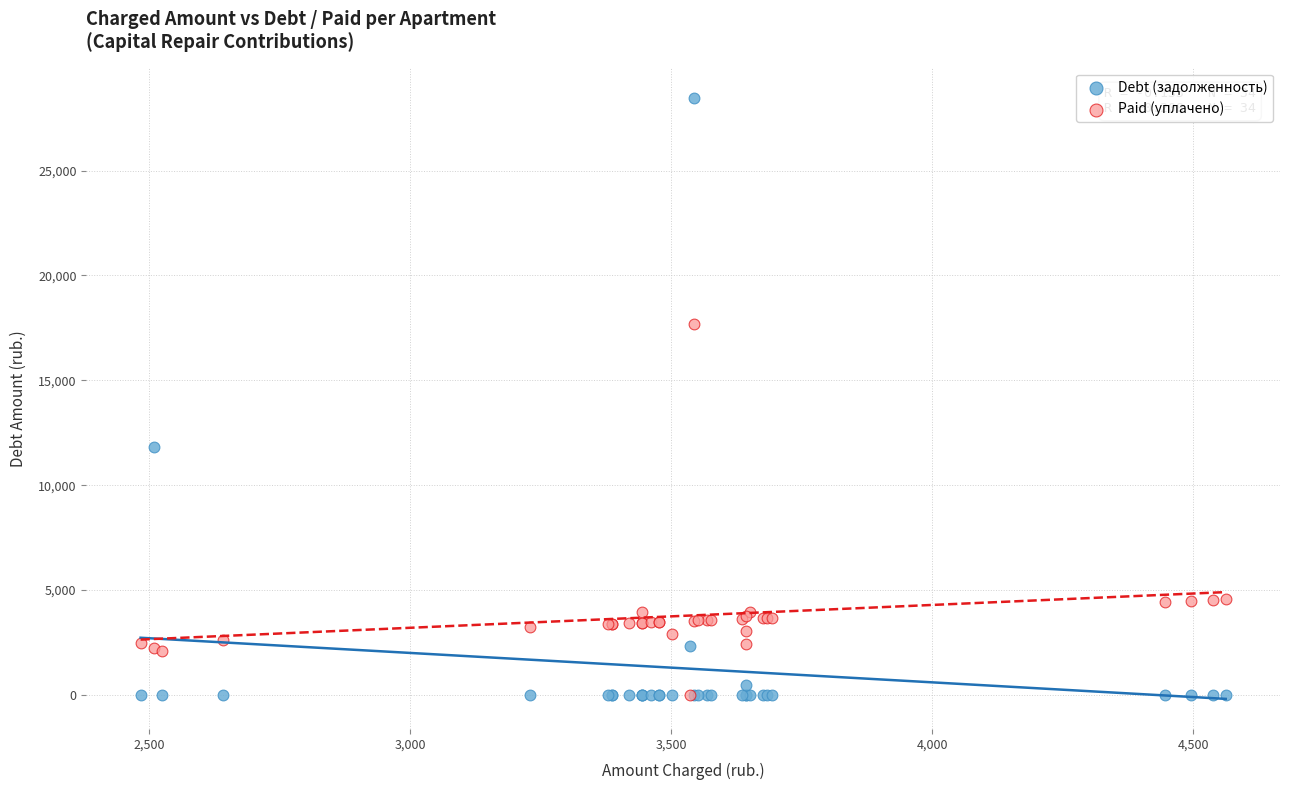

Across all series, what Y value is closest to 14238?

11835.1